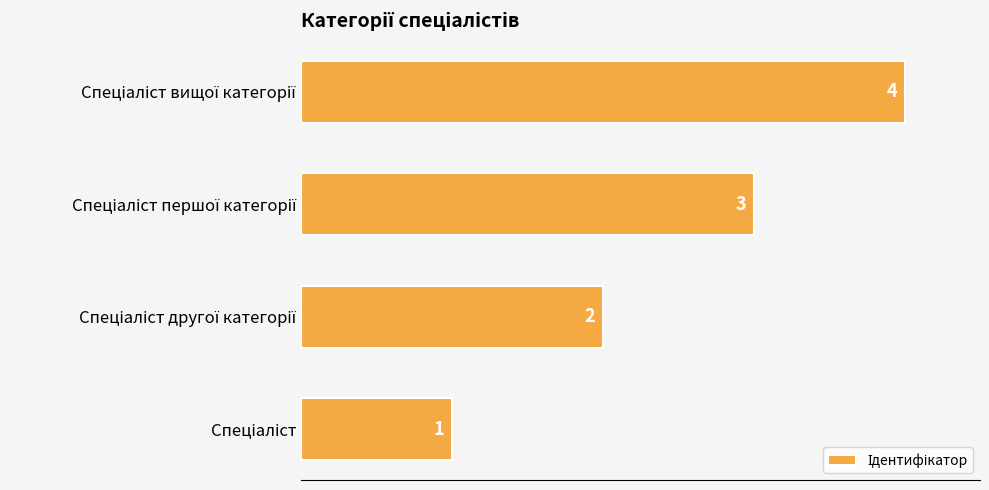

What is the sum of all values?

10